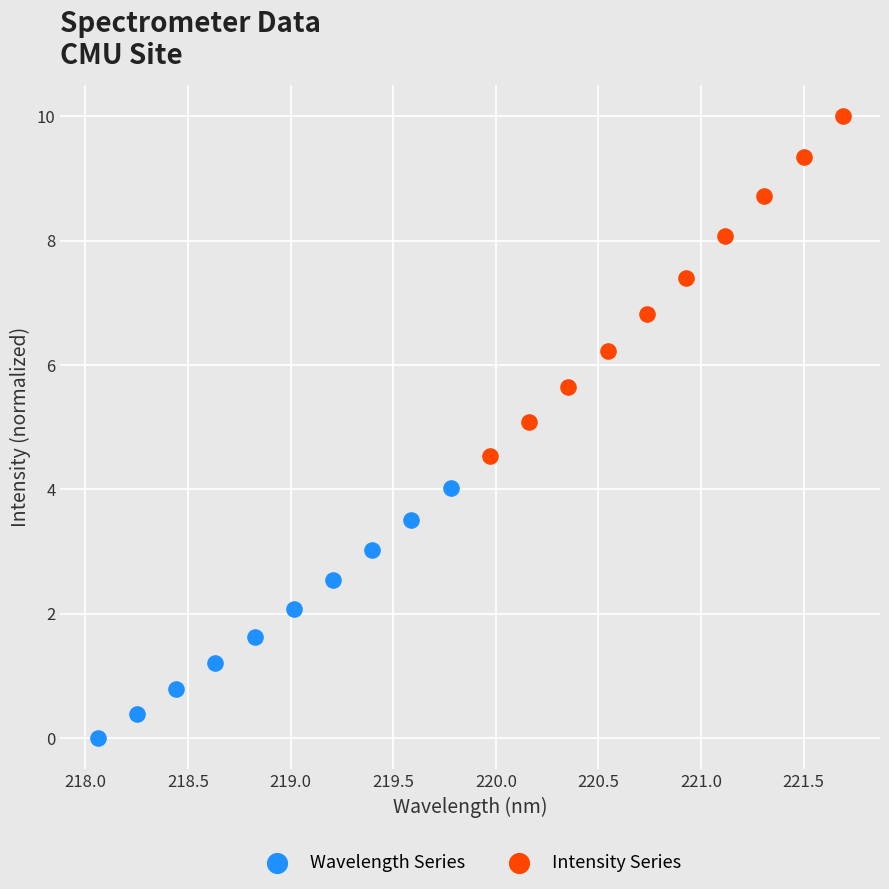

Which series reaches the minimum Y coordinate?

Wavelength Series